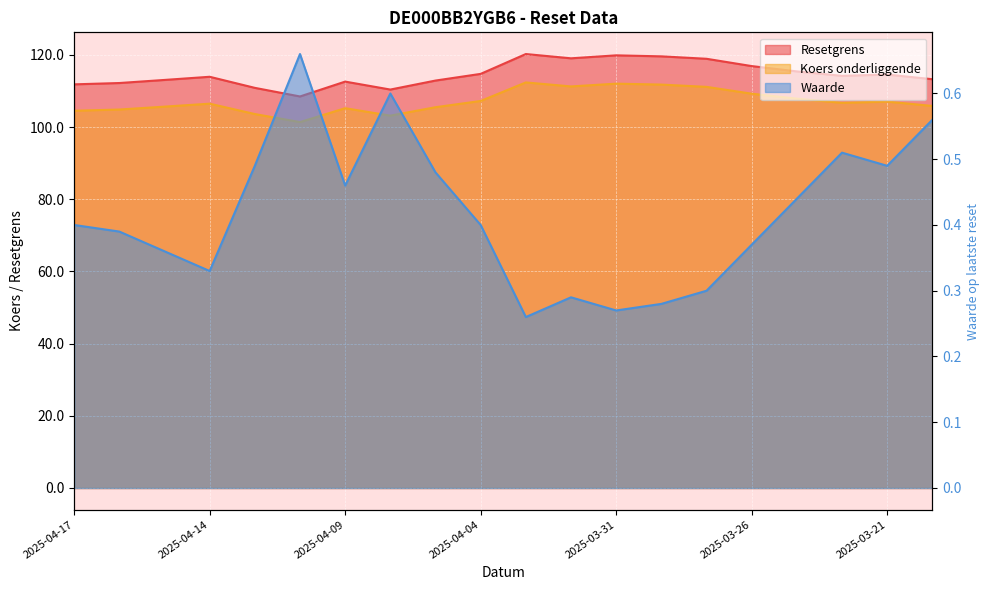

Reading left to right, what are all the values shown in this chart?

Resetgrens: 111.9	112.2	113.1	114.0	110.9	108.5	112.6	110.4	112.9	114.8	120.3	119.1	119.9	119.6	118.9	116.9	115.4	114.2	114.6	113.3
Koers onderliggende: 104.5	104.9	105.7	106.5	103.6	101.4	105.2	103.2	105.5	107.2	112.4	111.3	112.0	111.8	111.2	109.3	107.9	106.7	107.1	105.9
Waarde: 0.4	0.4	0.4	0.3	0.5	0.7	0.5	0.6	0.5	0.4	0.3	0.3	0.3	0.3	0.3	0.4	0.4	0.5	0.5	0.6